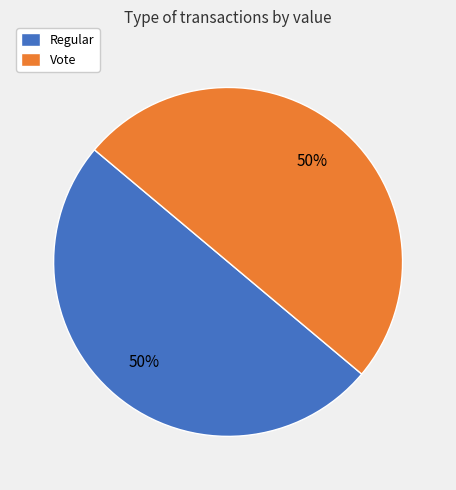

Is it true that Vote is 40% of the pie?

False